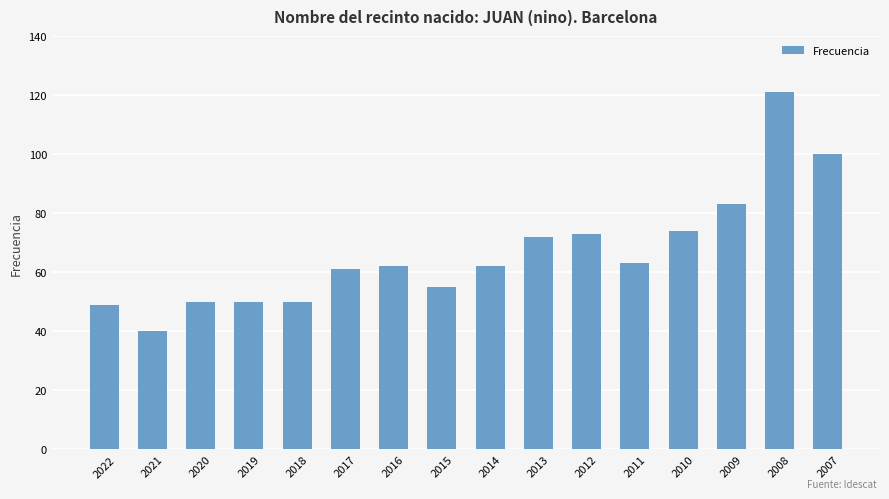

What is the maximum value shown in the chart?

121